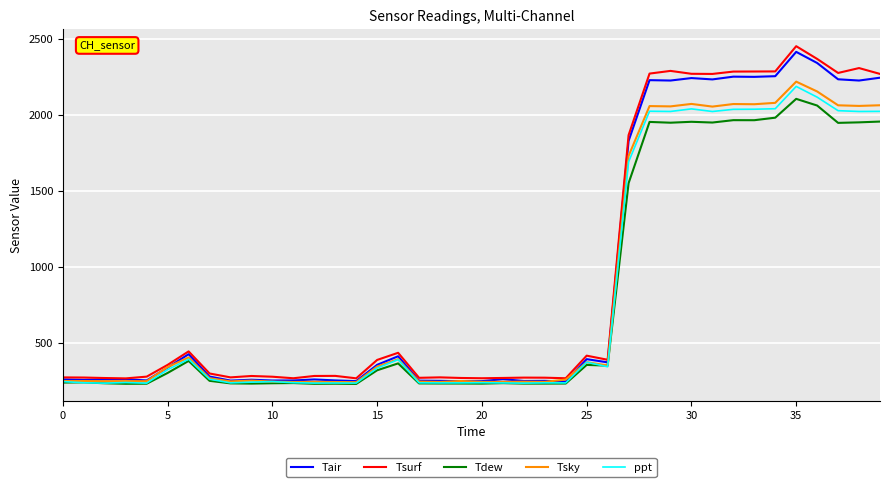

What is the minimum value shown in the chart?

233.0